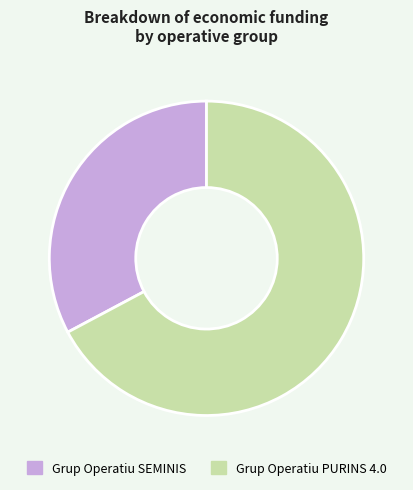

How many slices are in this pie chart?

2